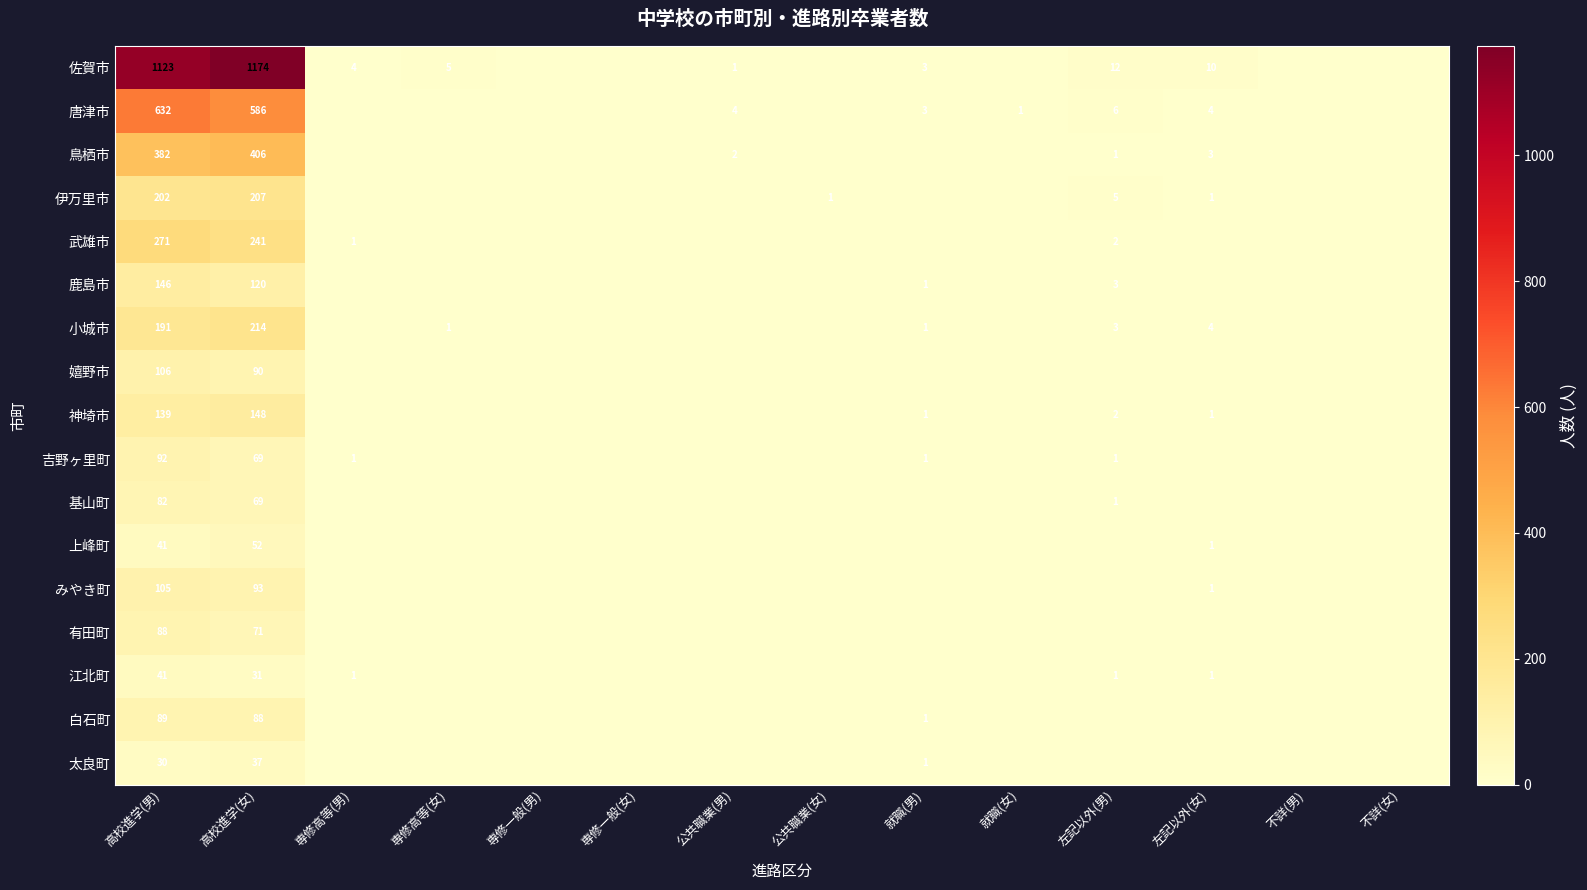

The value of みやき町 at 左記以外(女) is 0. True or false?

False